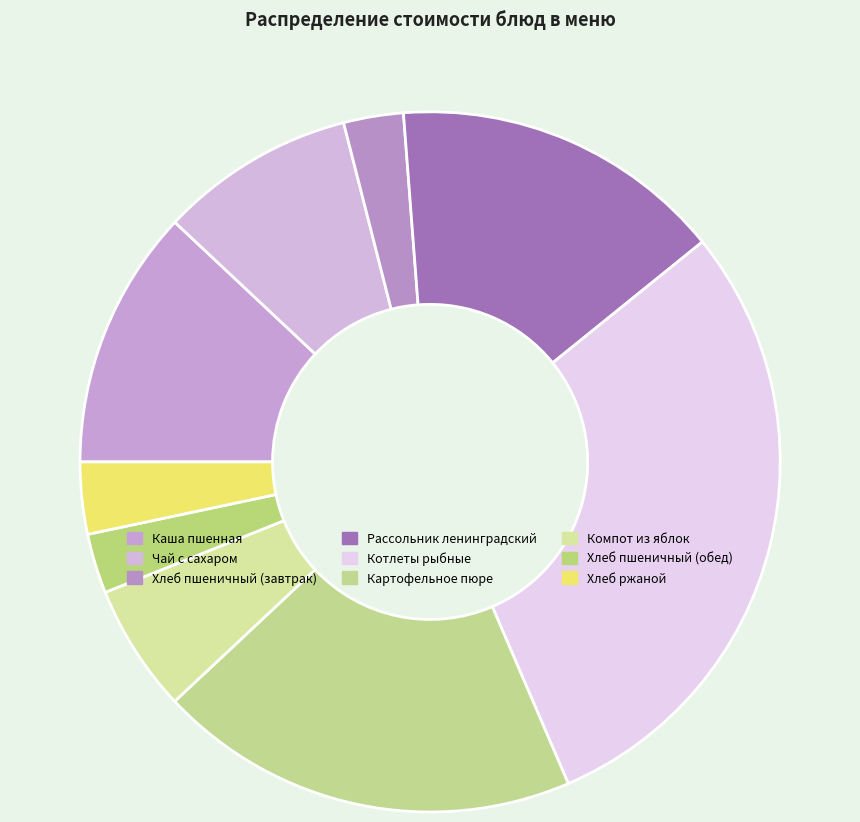

To the nearest percent, what percentage of the pie is Компот из яблок?

6%